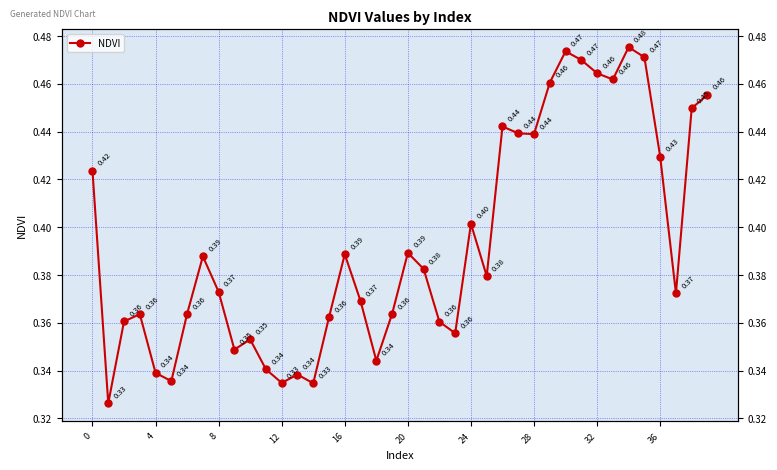

What is the sum of all values?

15.7